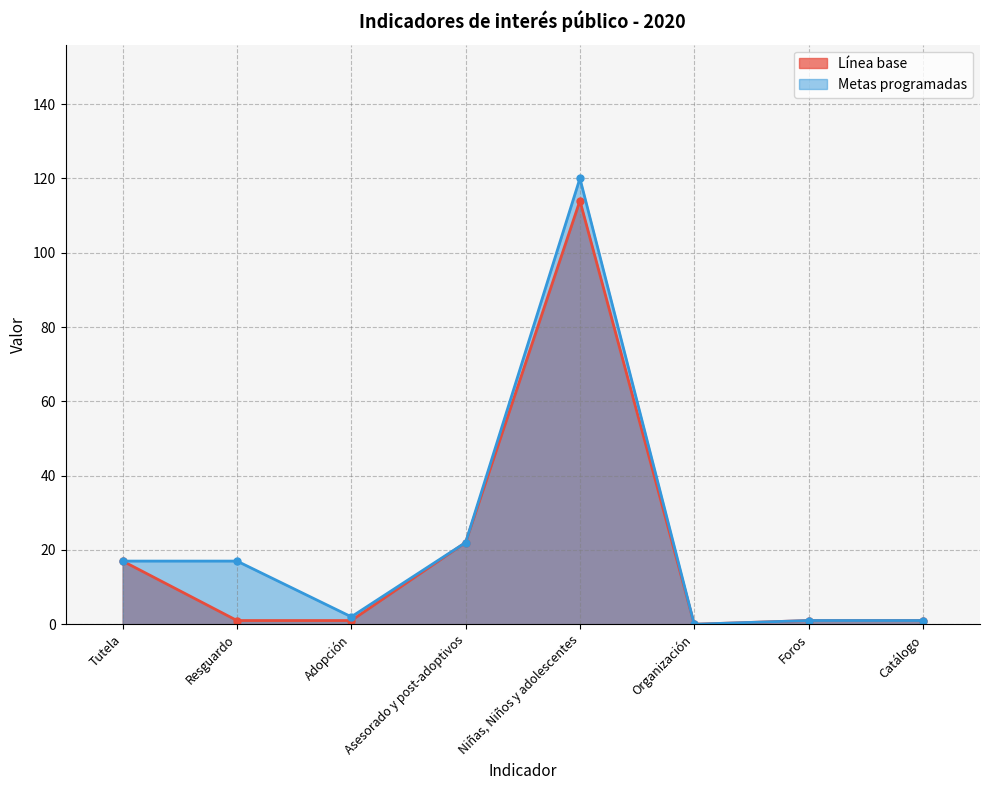

At which category is the sum across all series the highest?

Niñas, Niños y adolescentes